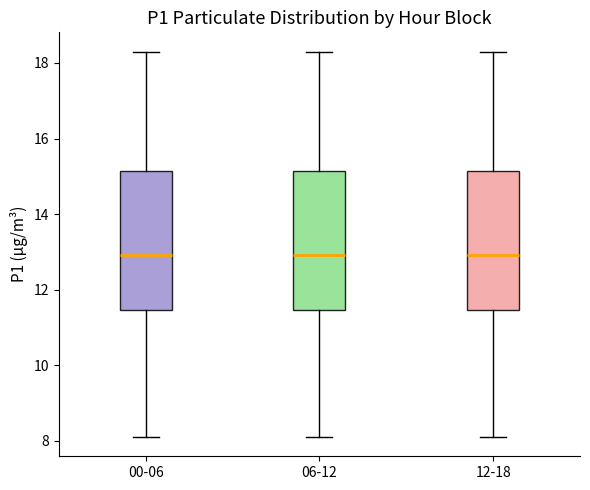

Reading left to right, transcribe this box plot: for each box, give where its median line is, the range the box spans, and where its two whiskers end, as read against the y-axis. The values are not printed on the chart, so give them approximately, as read against the axis.

00-06: median 13.0, box 11.4 to 15.2, whiskers 8.2 to 18.4
06-12: median 13.0, box 11.4 to 15.2, whiskers 8.2 to 18.4
12-18: median 13.0, box 11.4 to 15.2, whiskers 8.2 to 18.4